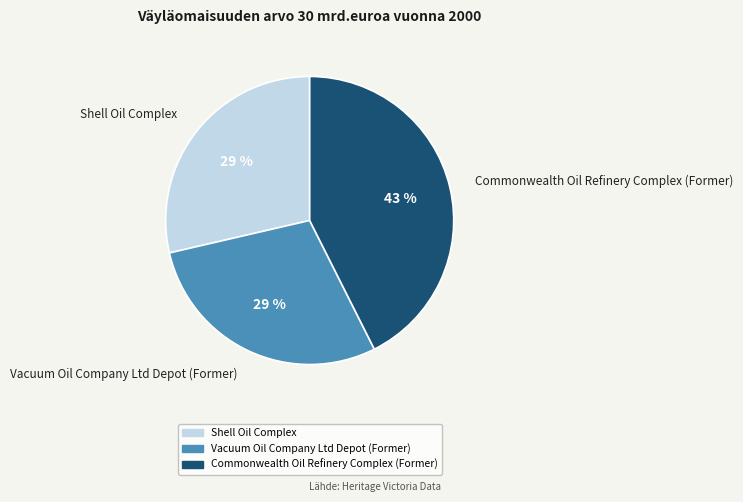

Do Commonwealth Oil Refinery Complex (Former) and Vacuum Oil Company Ltd Depot (Former) together represent more than half of the pie?

Yes